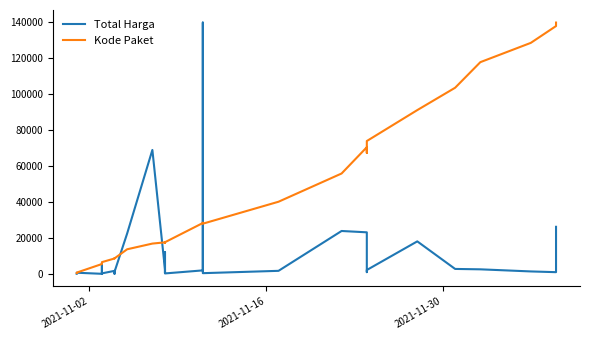

The value of Kode Paket at 28 is 25393.9. True or false?

False